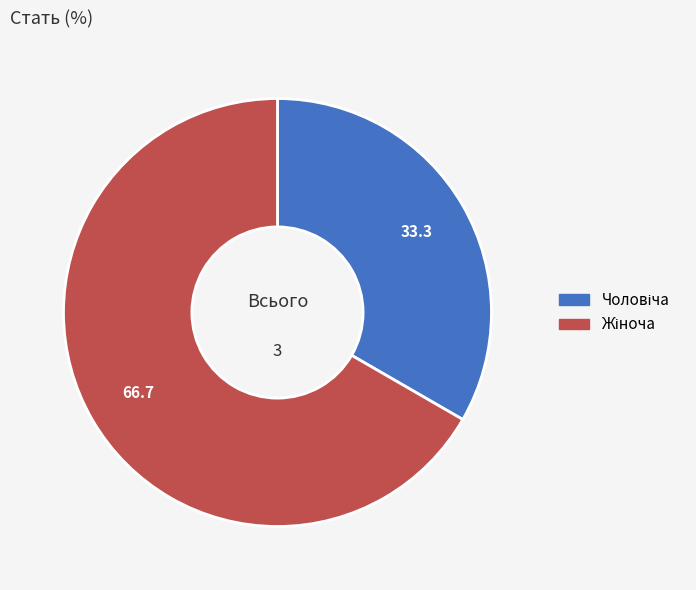

Is there a majority slice in this chart?

Yes